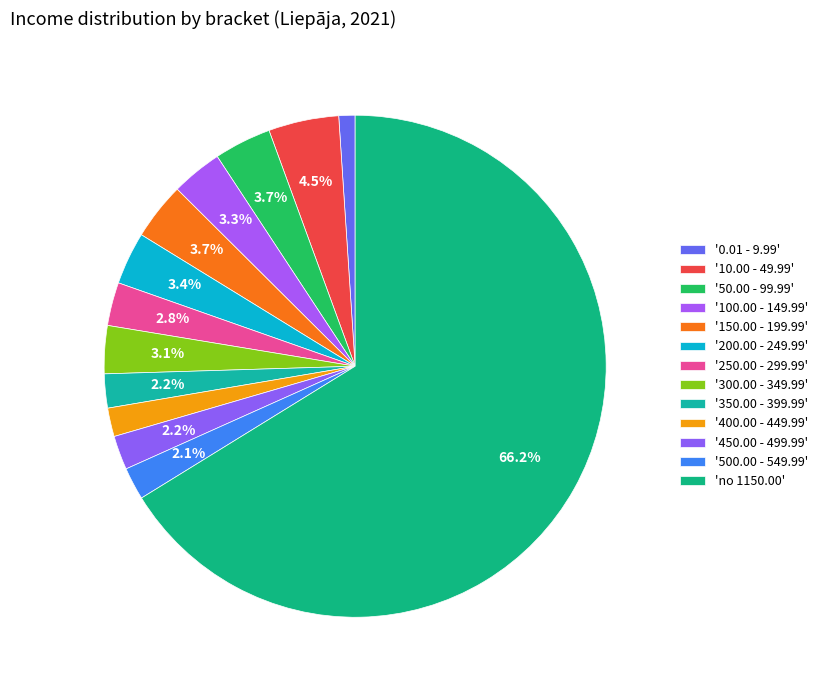

How many slices are in this pie chart?

13